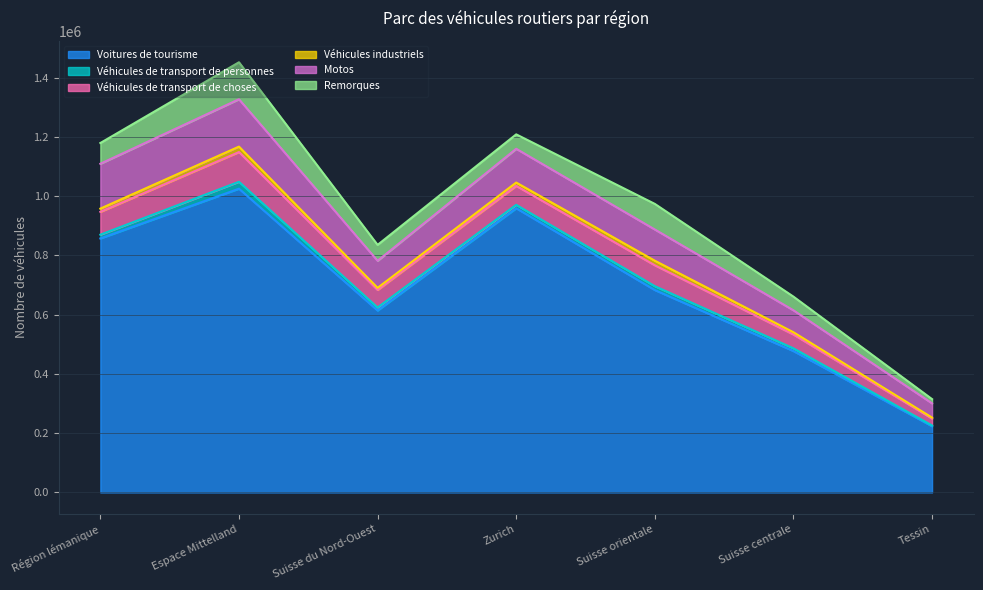

At which category does Véhicules industriels reach its first local valley?

Suisse du Nord-Ouest